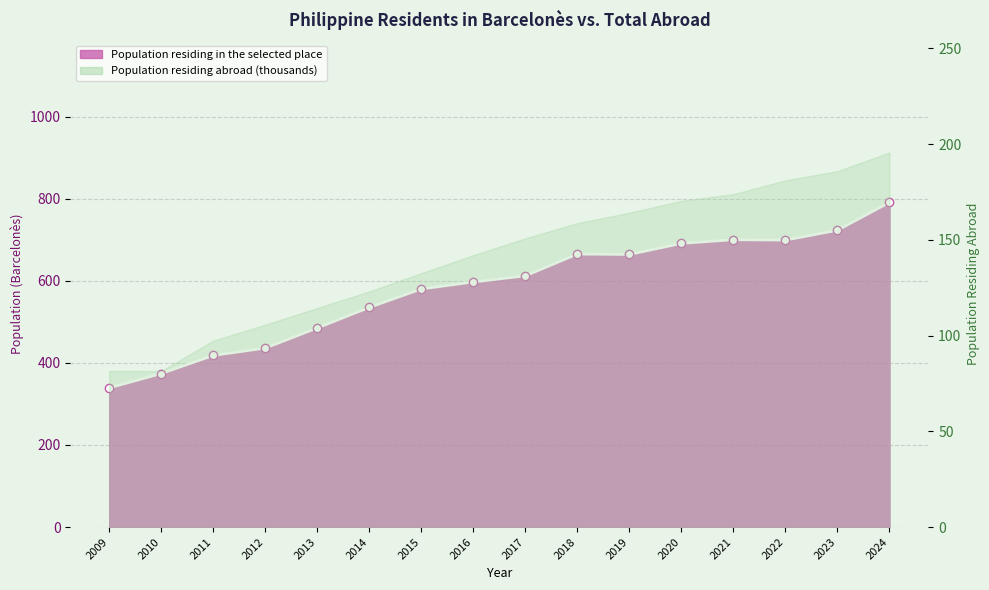

At which label does the data first exceed 612?

2018